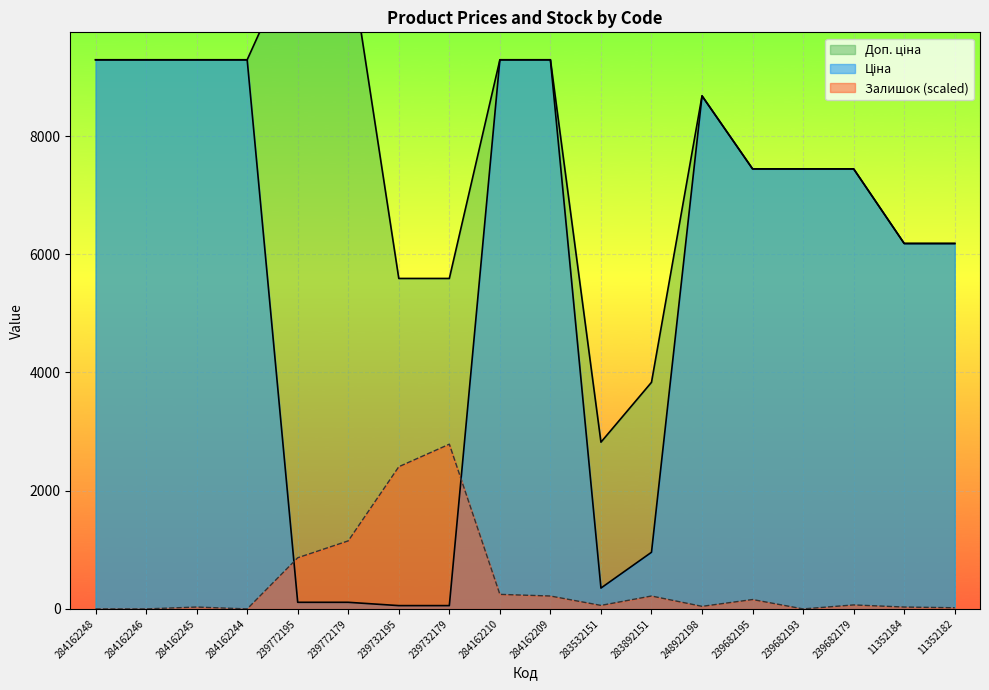

How many interior local valleys does the Доп. ціна series have?

1